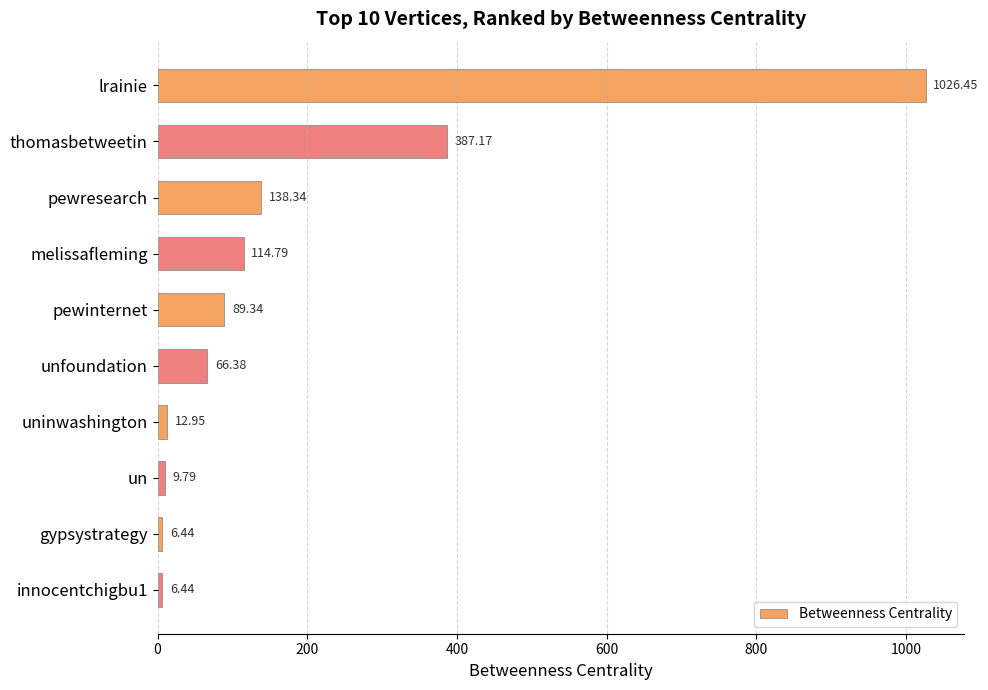

Approximately how many times larger is the value at thomasbetweetin compared to pewresearch?

2.8